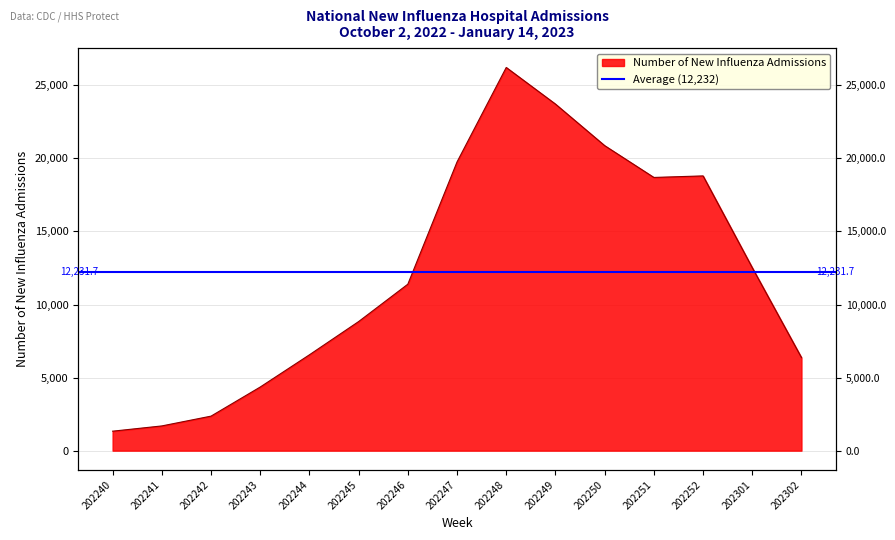

What is the value of the 15th point from the left?

6367